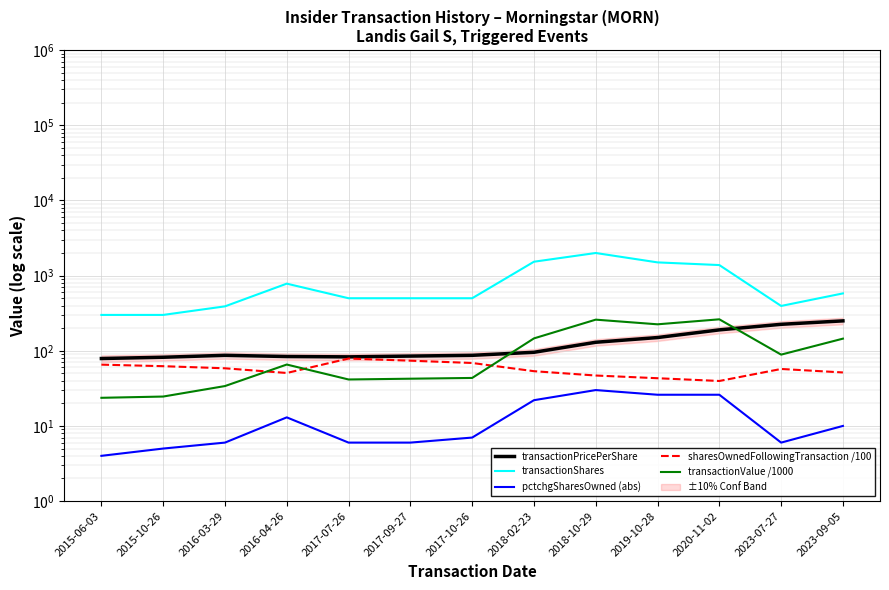

True or false: transactionPricePerShare has a value of 83.9 at 2016-04-26.

True